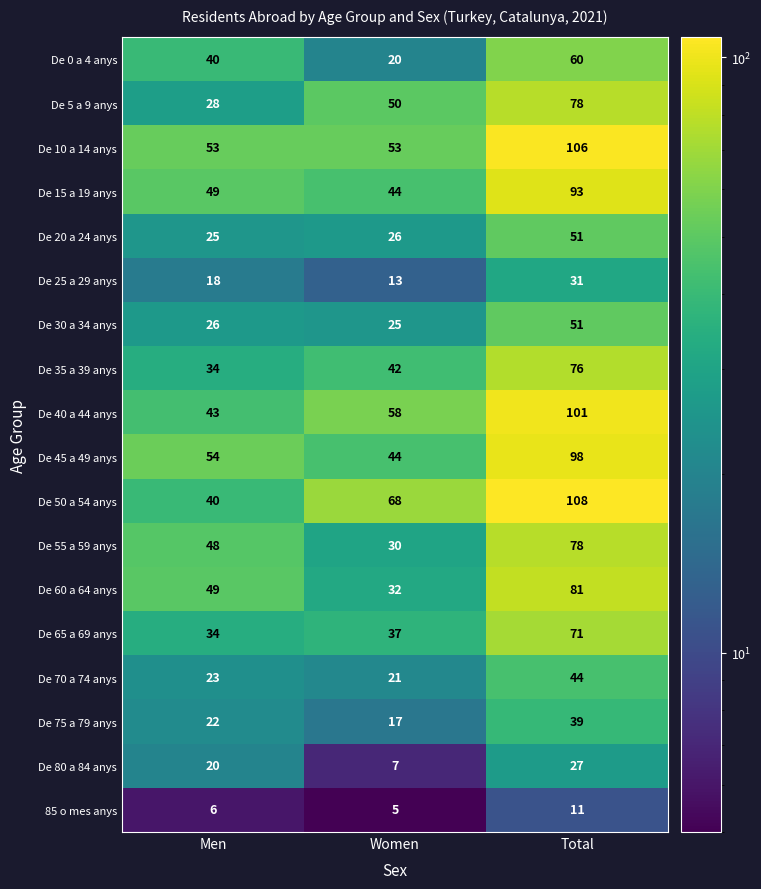

How many data points does each series have?

3